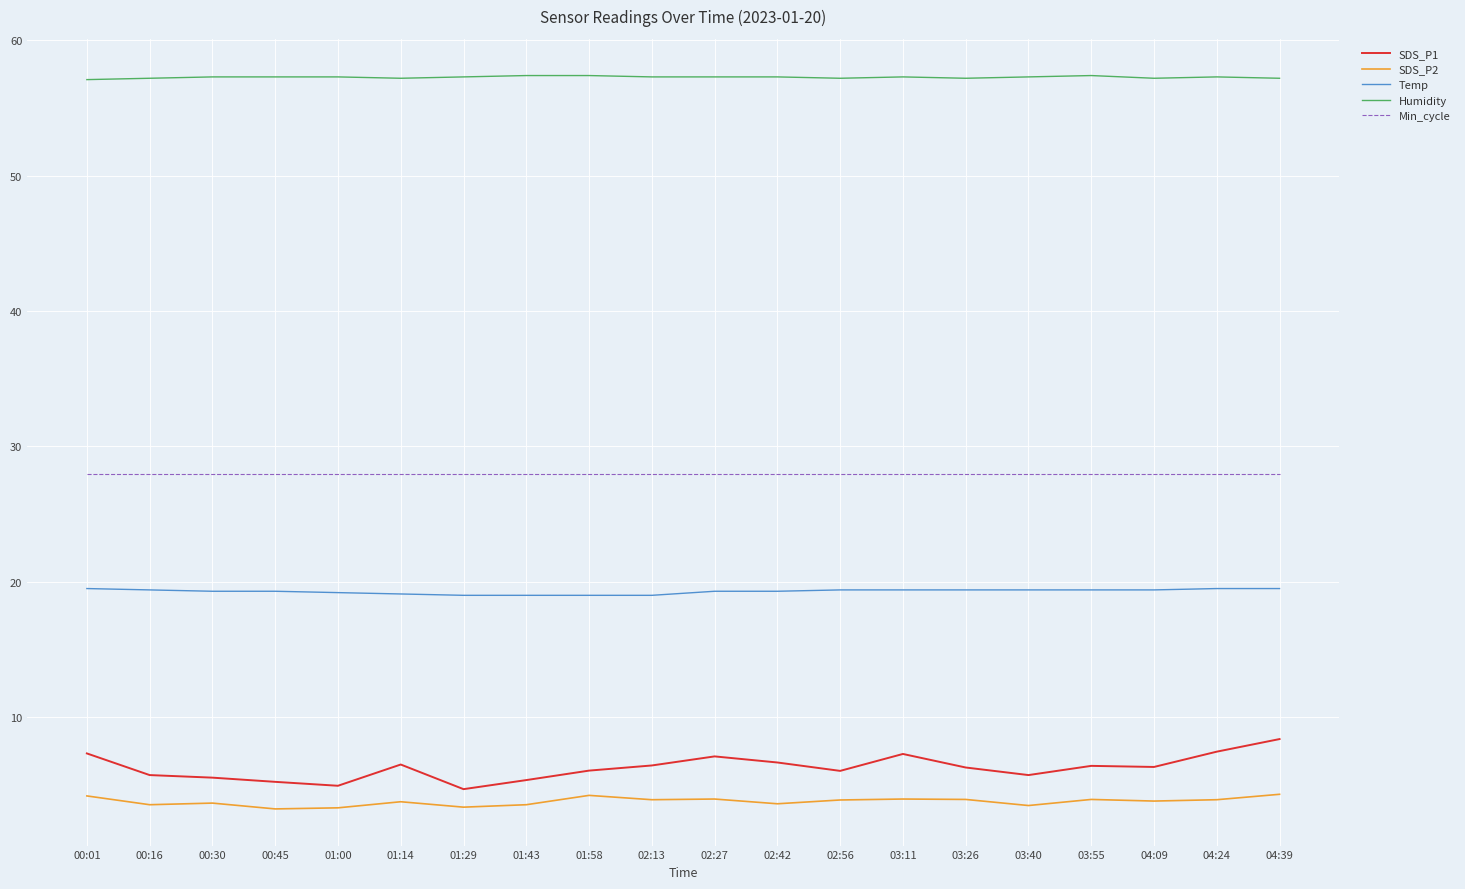

Rank the series by their maximum value, from highest to lowest.

Humidity, Min_cycle, Temp, SDS_P1, SDS_P2